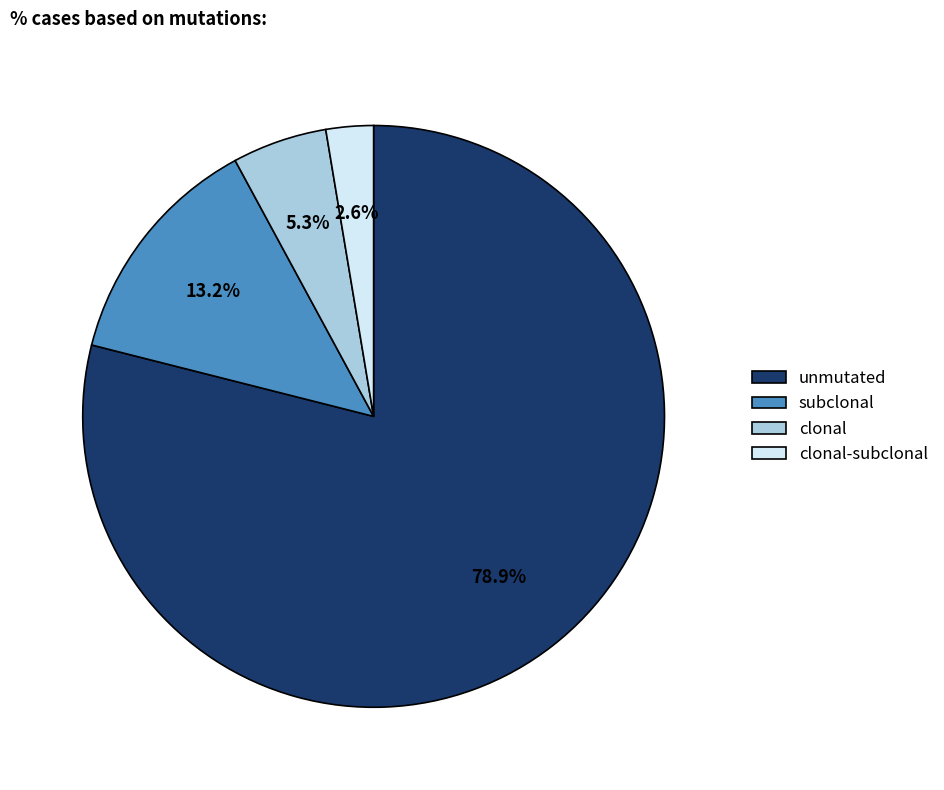

Rank the categories by value from highest to lowest.

unmutated, subclonal, clonal, clonal-subclonal